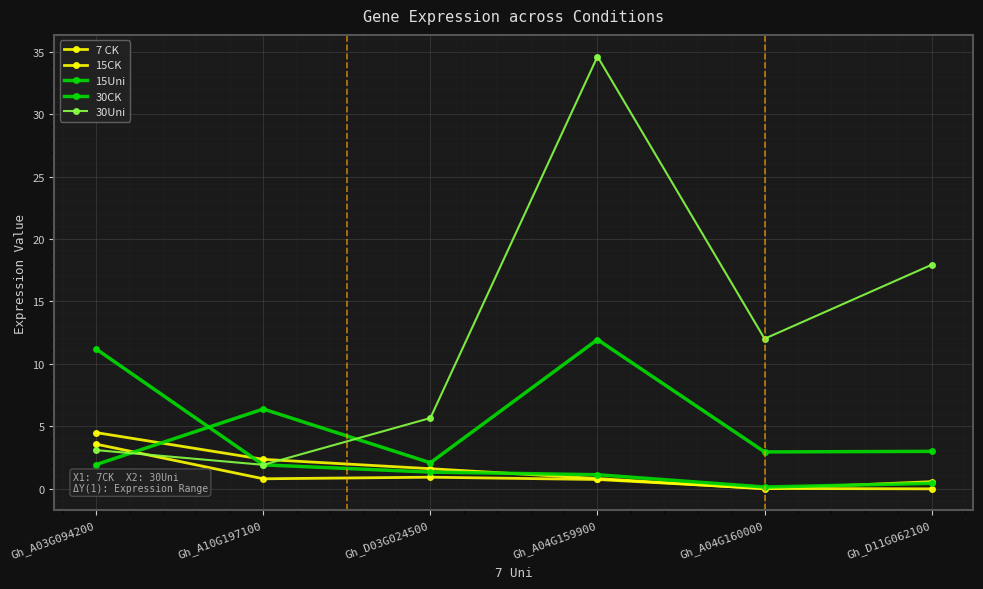

Reading left to right, extract all data points from this chart.

7 CK: 3.6	0.8	0.9	0.7	0.0	0.0
15CK: 4.5	2.4	1.6	0.8	0.0	0.6
15Uni: 11.2	1.9	1.3	1.1	0.1	0.4
30CK: 1.9	6.4	2.1	12.0	3.0	3.0
30Uni: 3.1	1.9	5.7	34.6	12.0	17.9